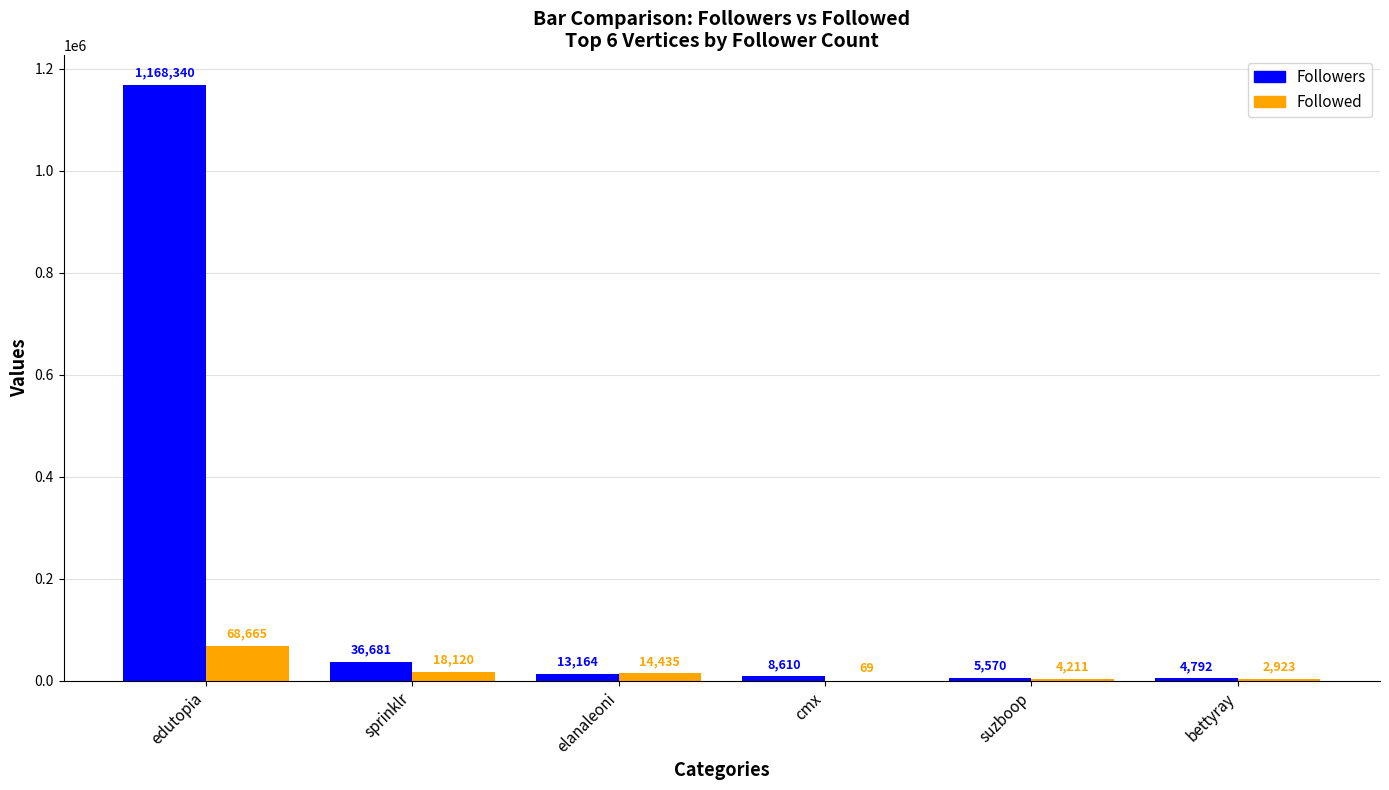

Which series has the largest range (max minus min)?

Followers